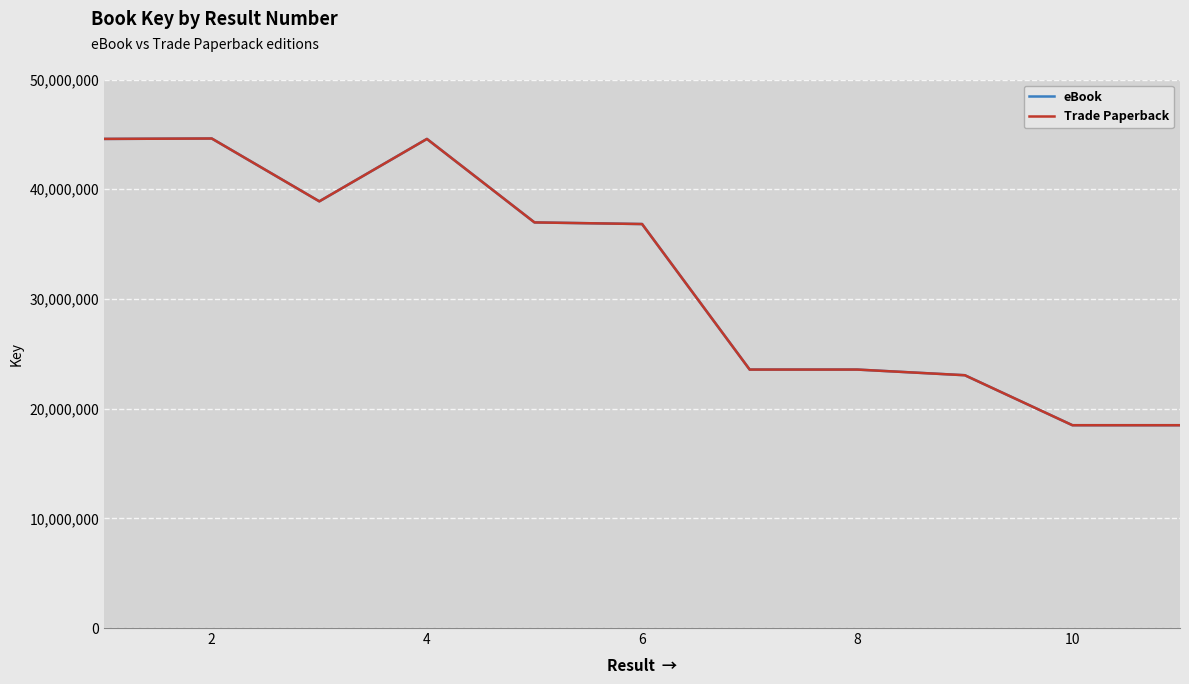

How many interior local peaks does the eBook series have?

2